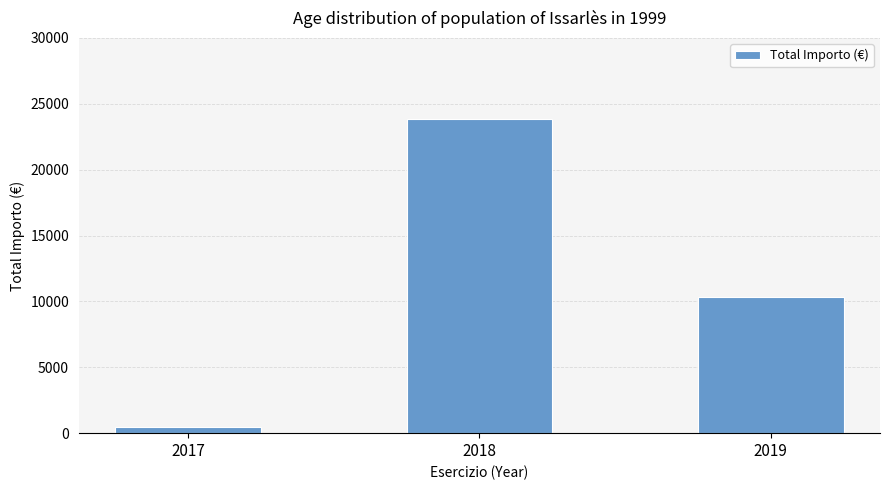

At which label does the data first exceed 10303?

2018